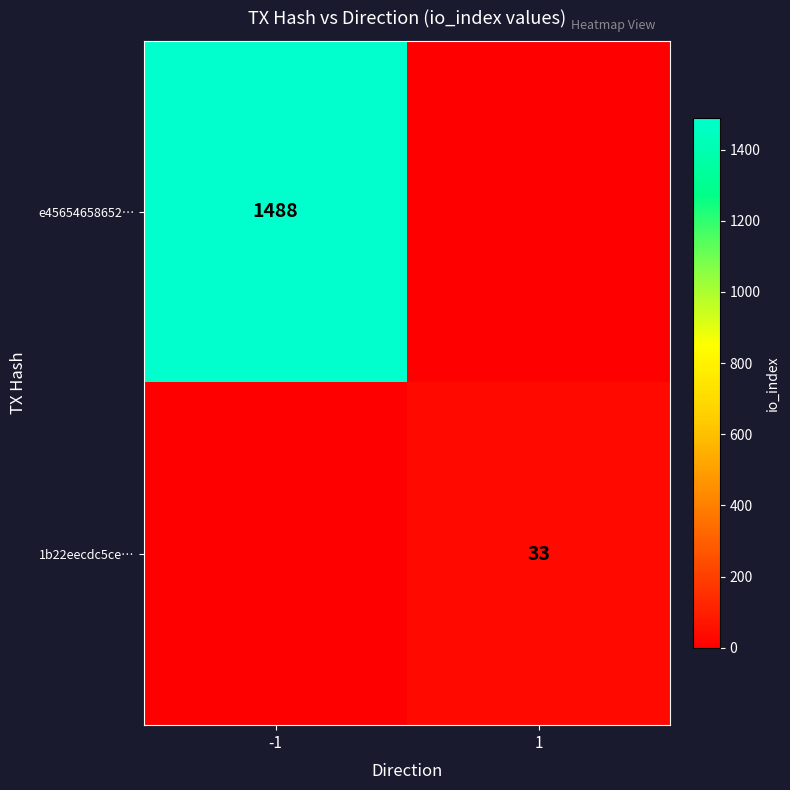

The value of e45654658652… at -1 is 2371. True or false?

False